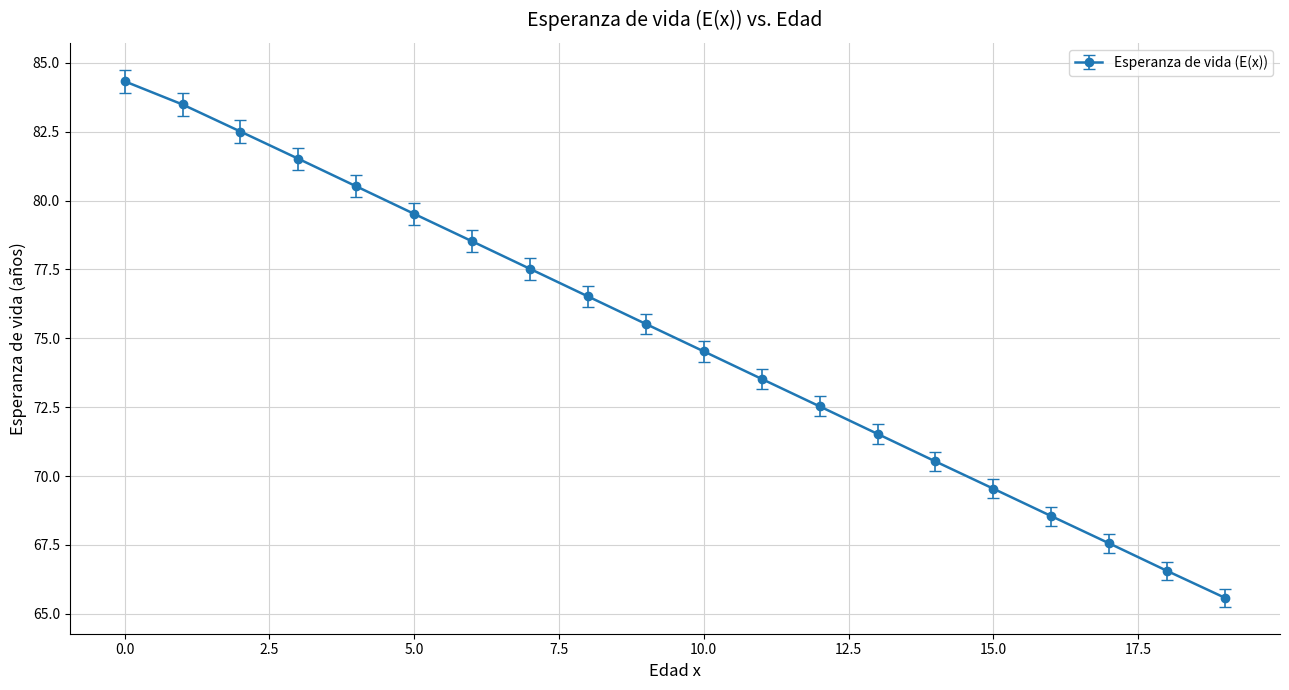

True or false: there are more than 2 points higher than both neighbors.

False